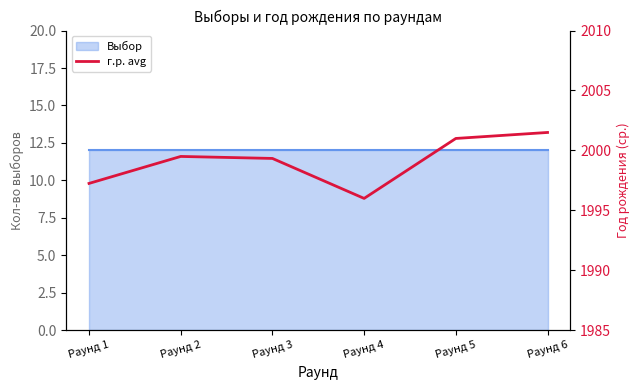

Where is the first local maximum?

Раунд 2